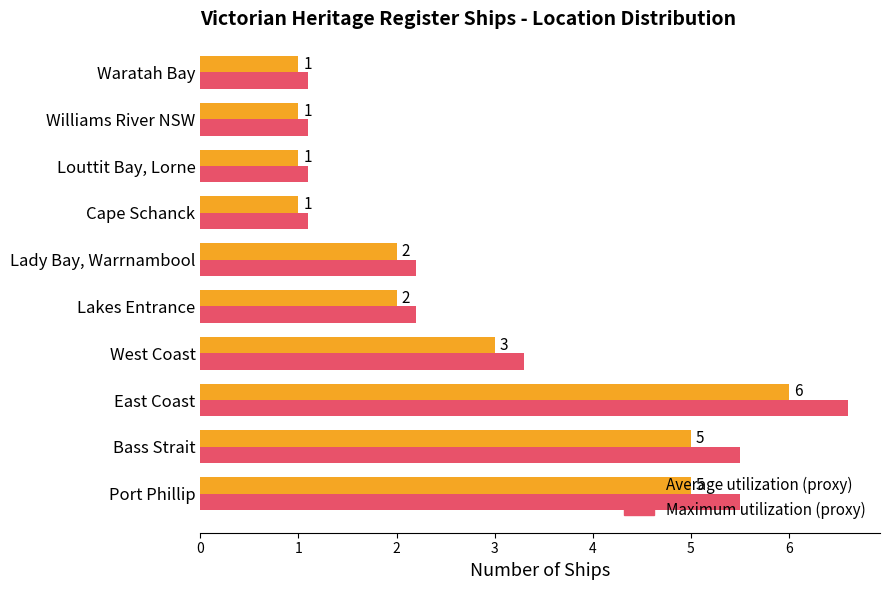

What is the smallest value displayed?

1.0